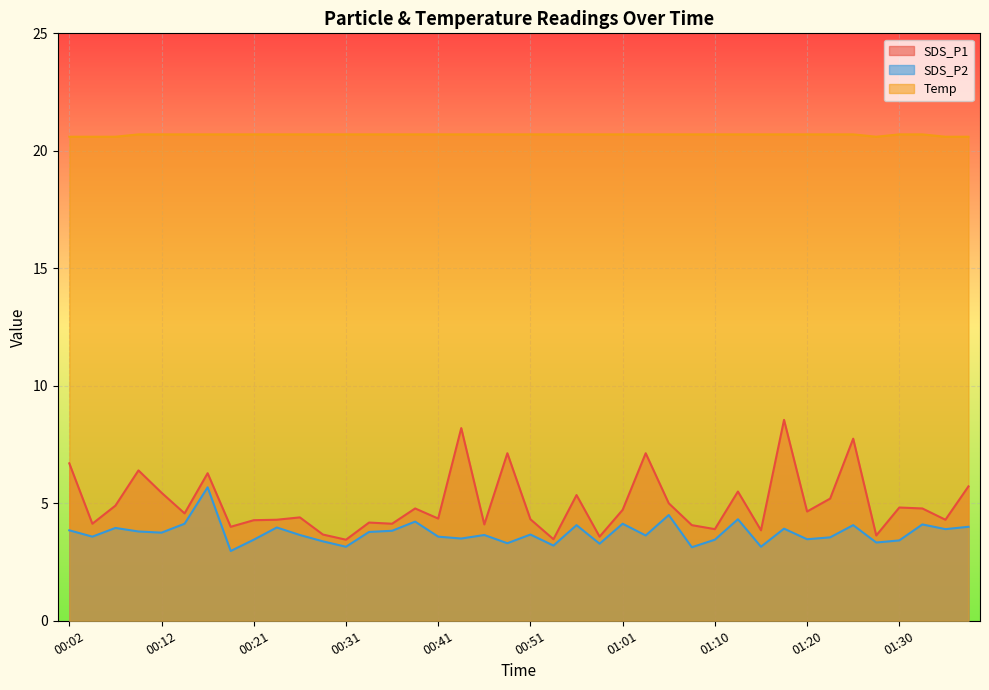

Which has a higher value, 00:58 or 01:38?

01:38